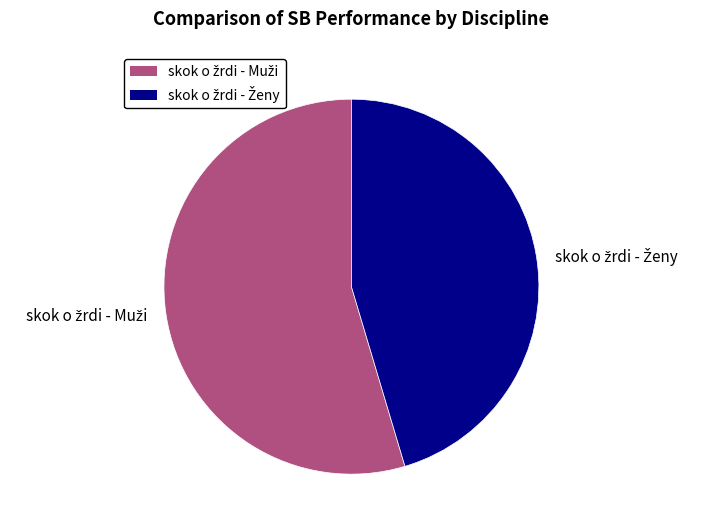

Is there any slice that represents more than half of the pie?

Yes